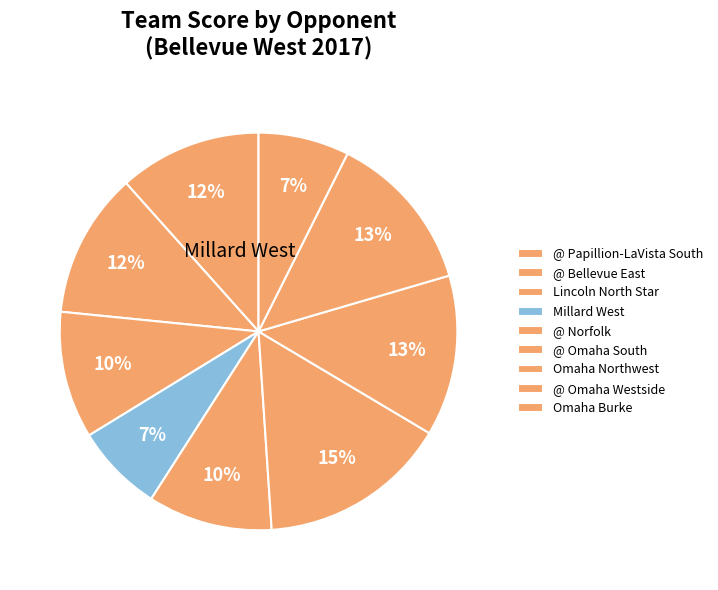

Is it true that Omaha Burke is 7% of the pie?

True